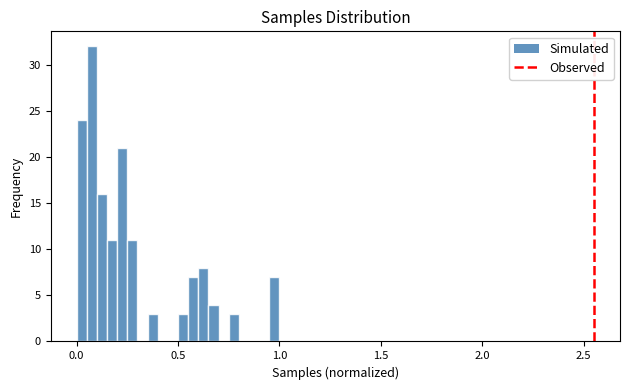

Read against the x-axis, roughly where is the centre of the tallest bar?

0.10